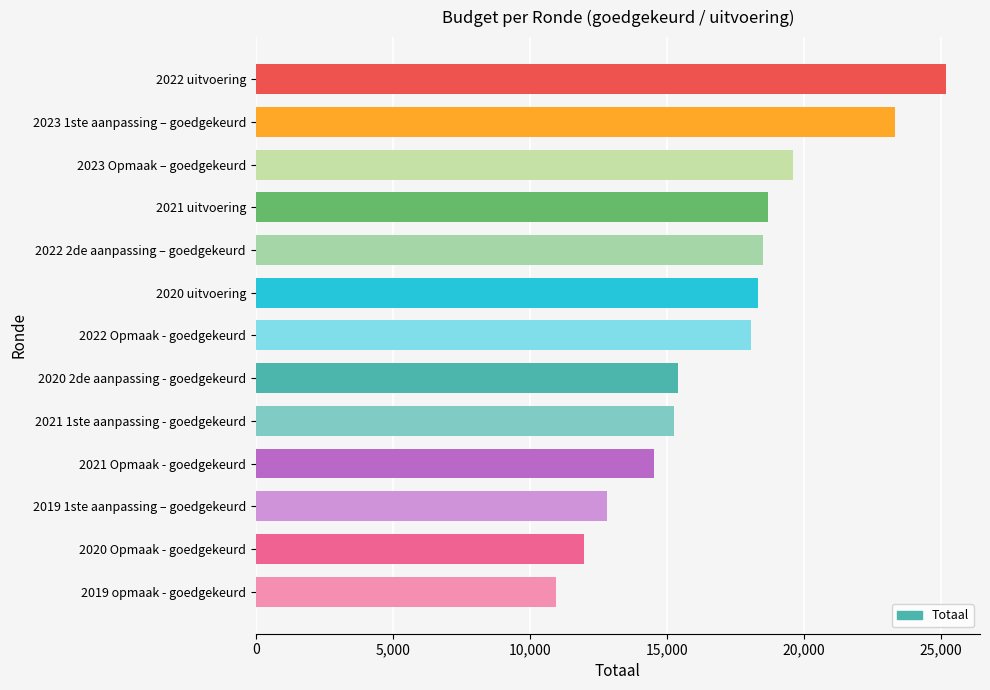

What is the maximum value shown in the chart?

25170